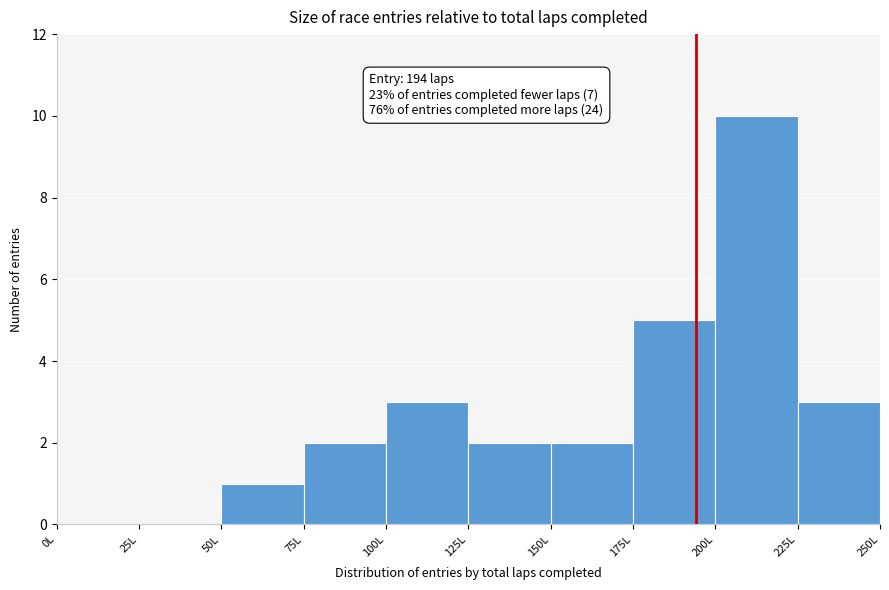

Which range on the x-axis has the tallest bar?

200 to 225